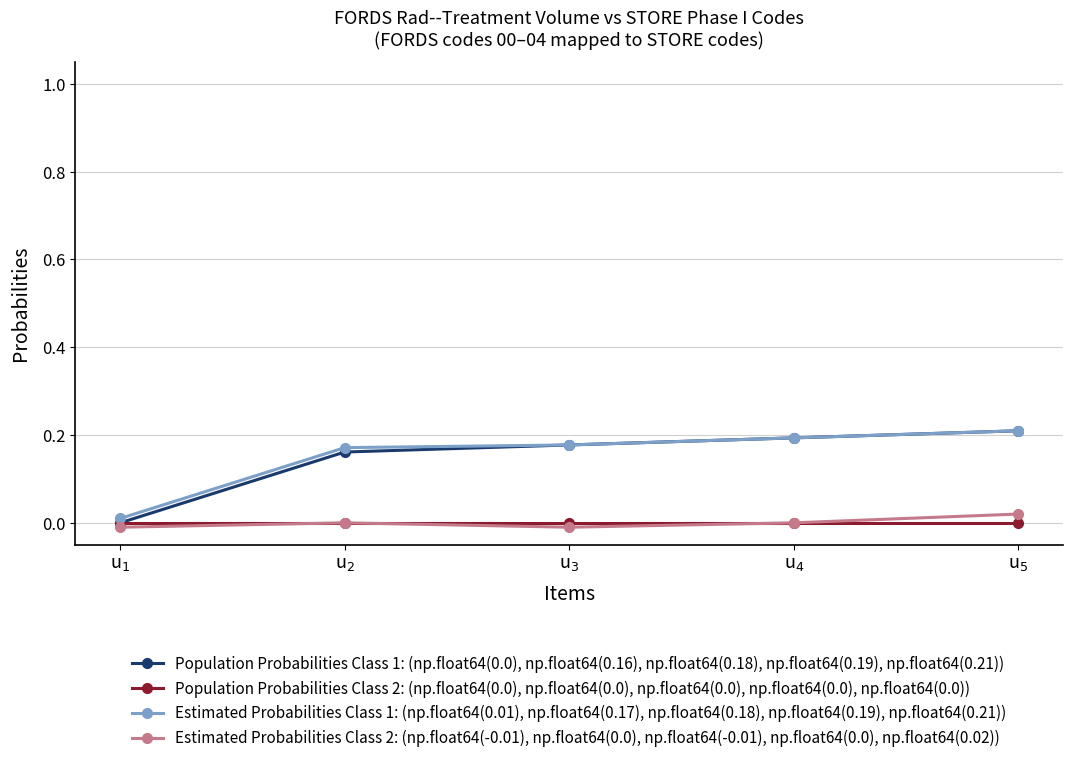

Does the chart have visible grid lines?

Yes